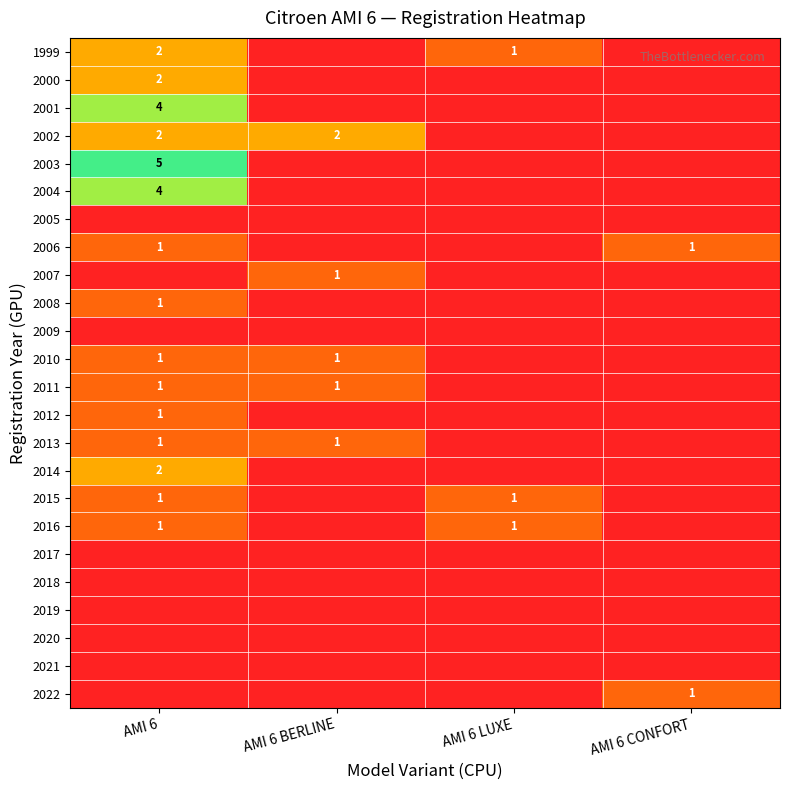

Which category has the highest value across all series?

AMI 6